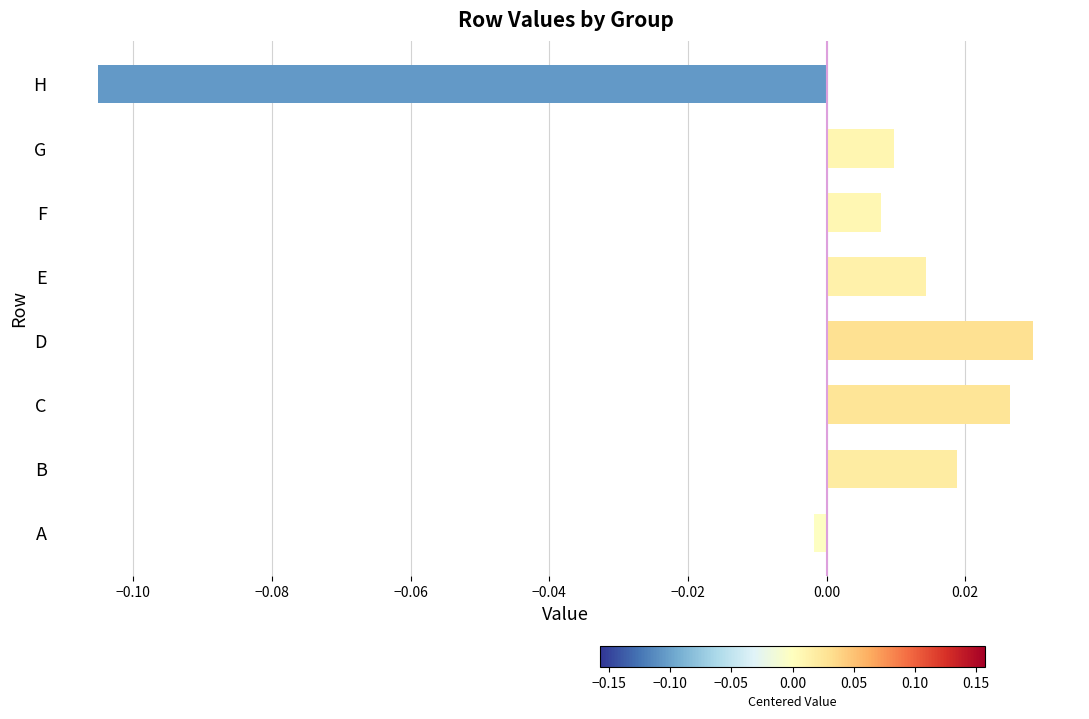

At which category does the chart reach its peak across all series?

D